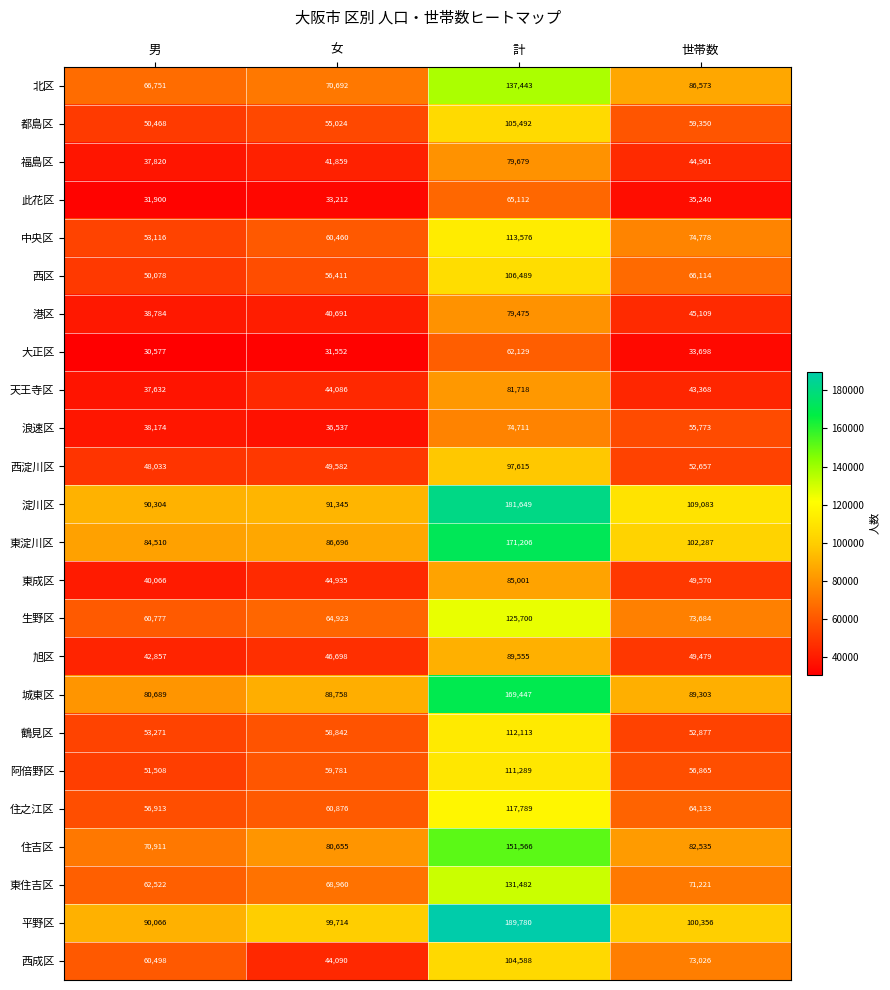

What is the maximum value shown in the chart?

189780